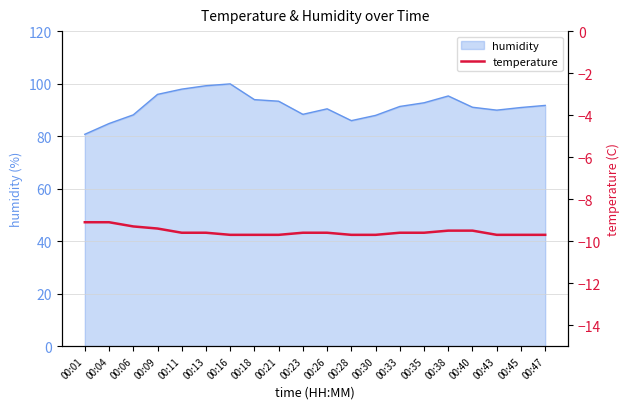

Reading left to right, extract all data points from this chart.

00:01=-9.1	00:04=-9.1	00:06=-9.3	00:09=-9.4	00:11=-9.6	00:13=-9.6	00:16=-9.7	00:18=-9.7	00:21=-9.7	00:23=-9.6	00:26=-9.6	00:28=-9.7	00:30=-9.7	00:33=-9.6	00:35=-9.6	00:38=-9.5	00:40=-9.5	00:43=-9.7	00:45=-9.7	00:47=-9.7